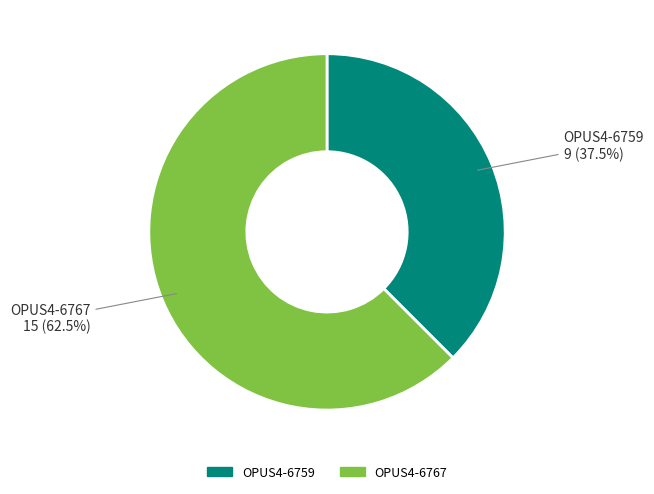

Count the number of slices in the pie.

2